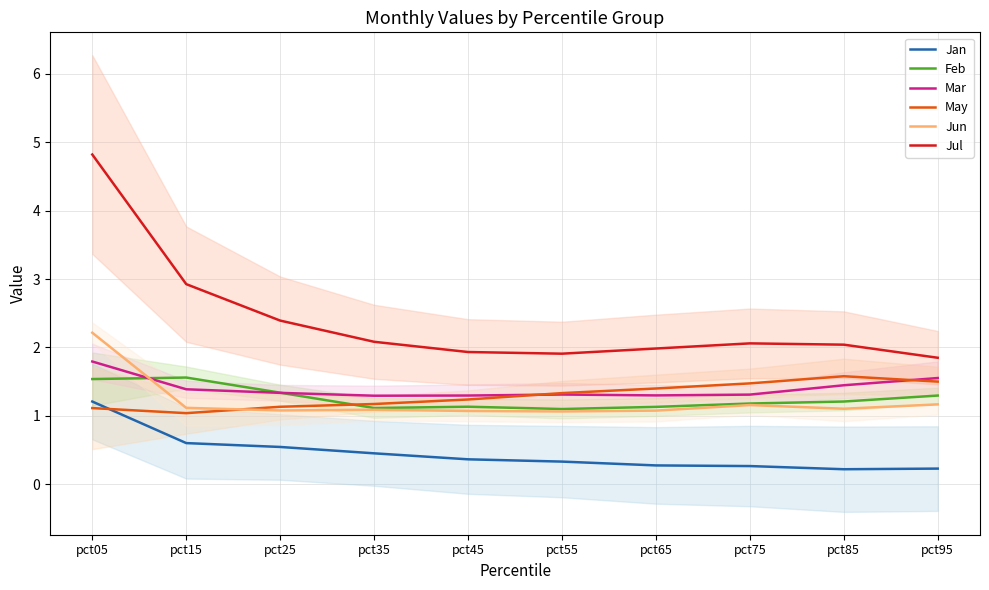

Does the chart have visible grid lines?

Yes